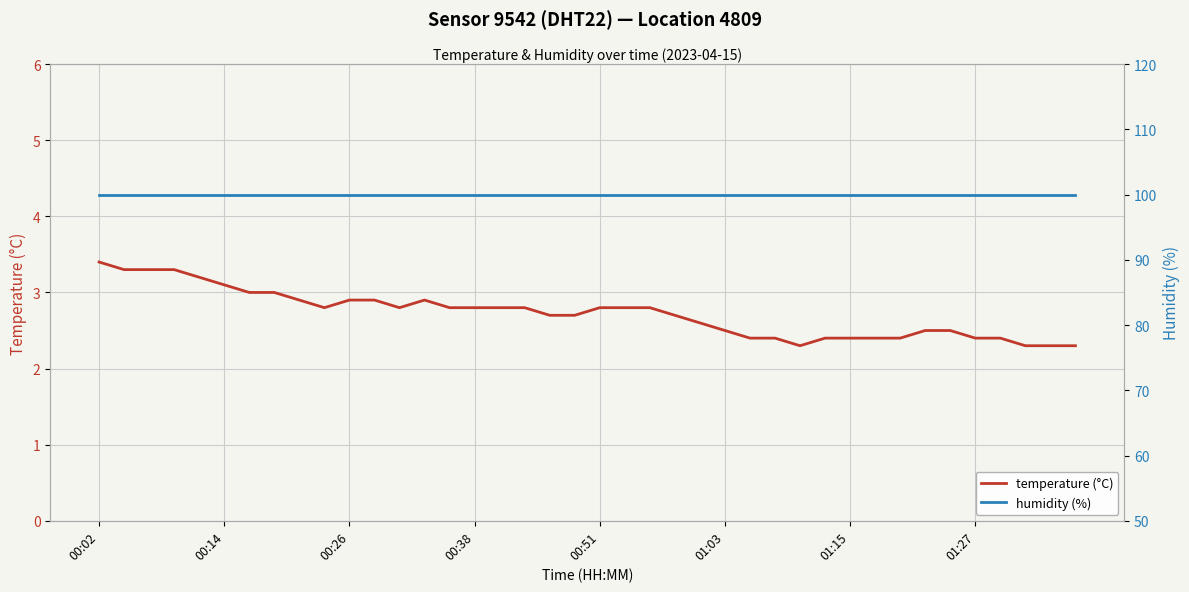

Where is temperature (°C) nearest to the value 2?

28